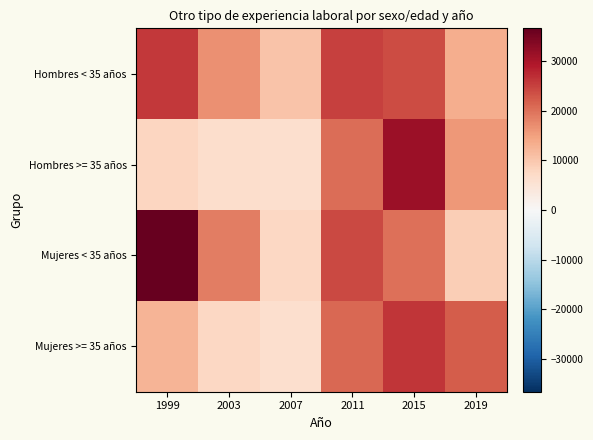

What is the smallest value displayed?

6072.6